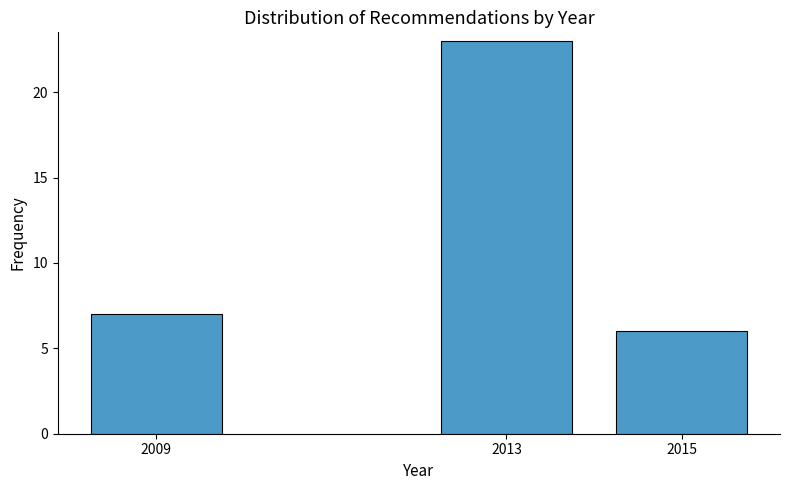

Reading right to left, what are all the values shown in this chart?

6	23	7